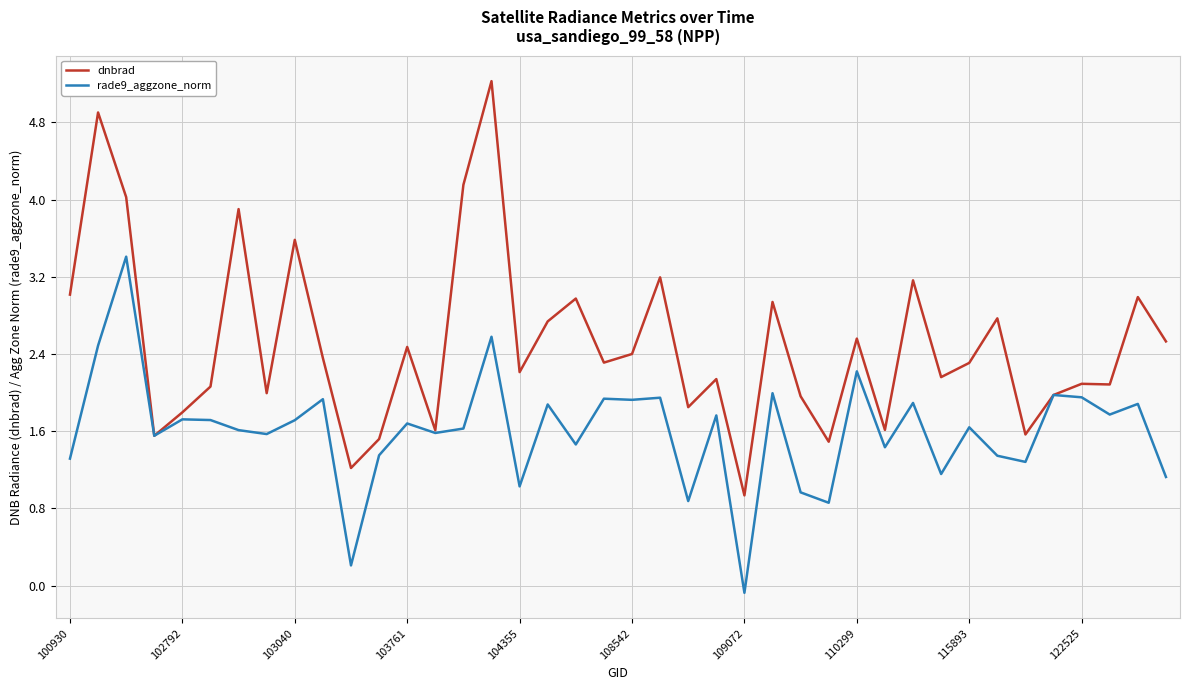

How many values in the rade9_aggzone_norm series exceed 1?

35